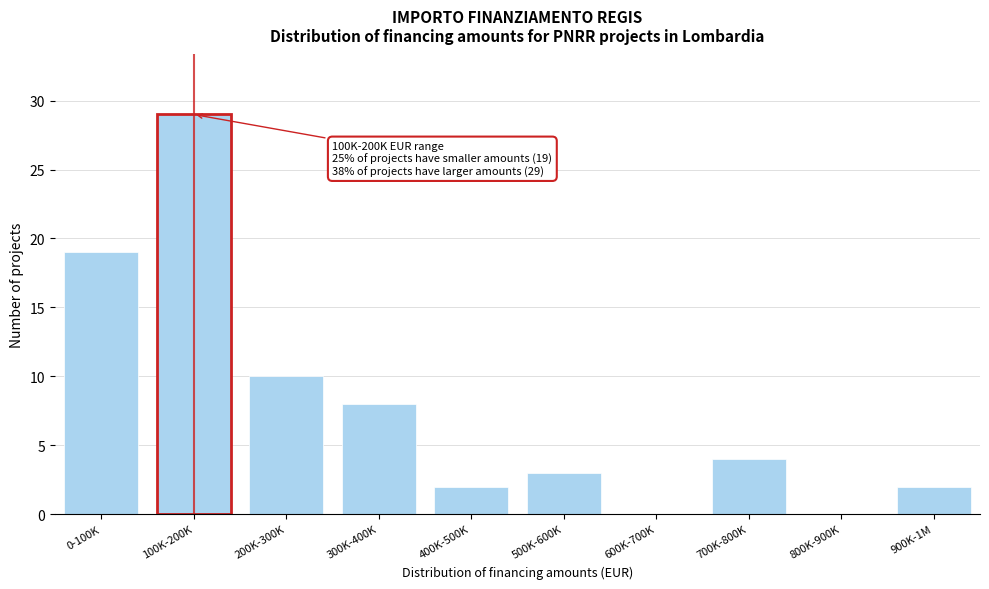

Reading right to left, what are all the values shown in this chart?

900K-1M=2	800K-900K=0	700K-800K=4	600K-700K=0	500K-600K=3	400K-500K=2	300K-400K=8	200K-300K=10	100K-200K=29	0-100K=19